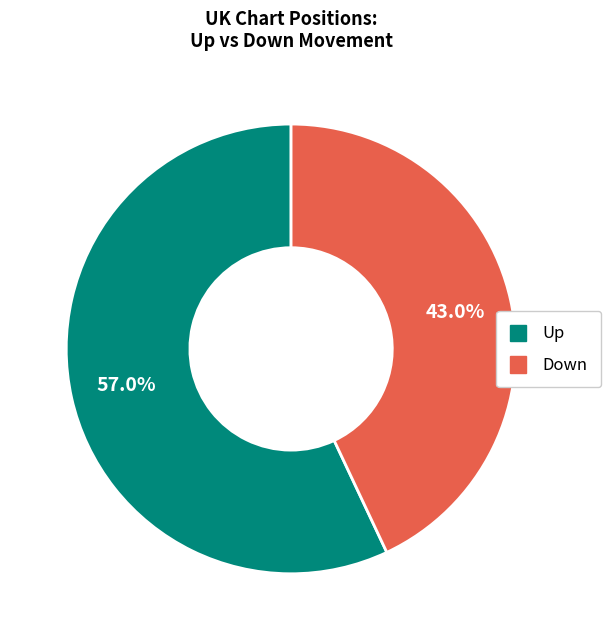

What is the total percentage of Down and Up?

100.0%